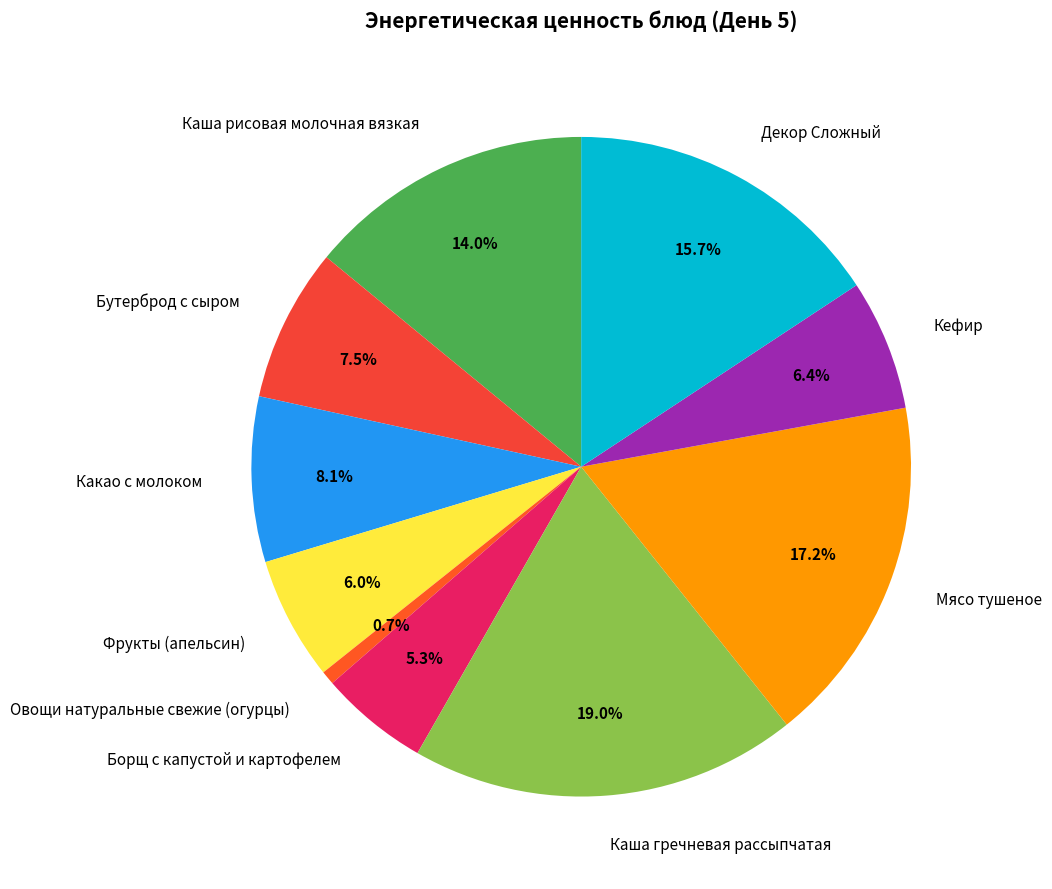

Does Декор Сложный account for over 50% of the chart?

No